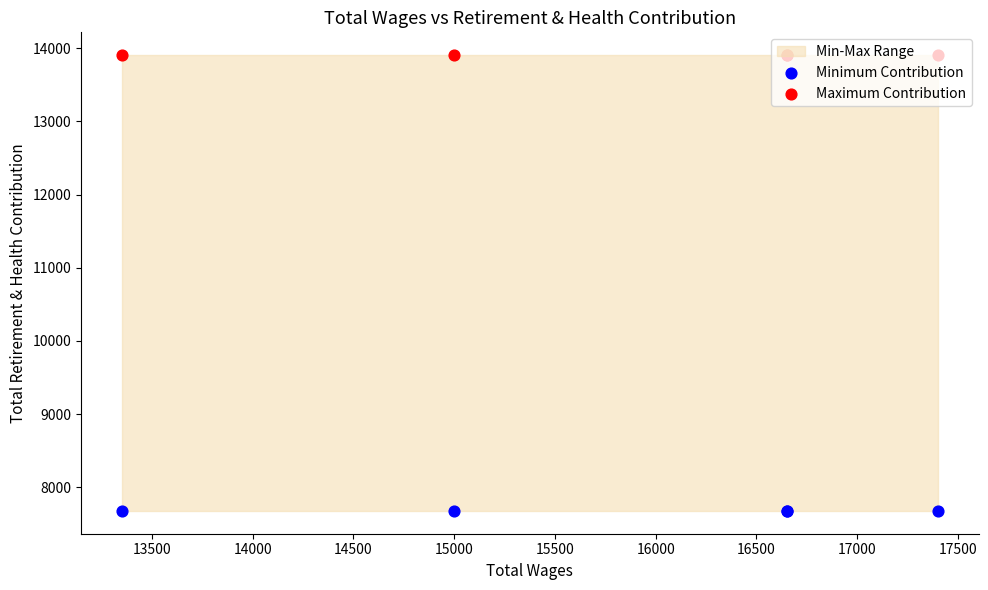

Is the value of Maximum Contribution at 13000 greater than the value of Minimum Contribution at 14500?

Yes